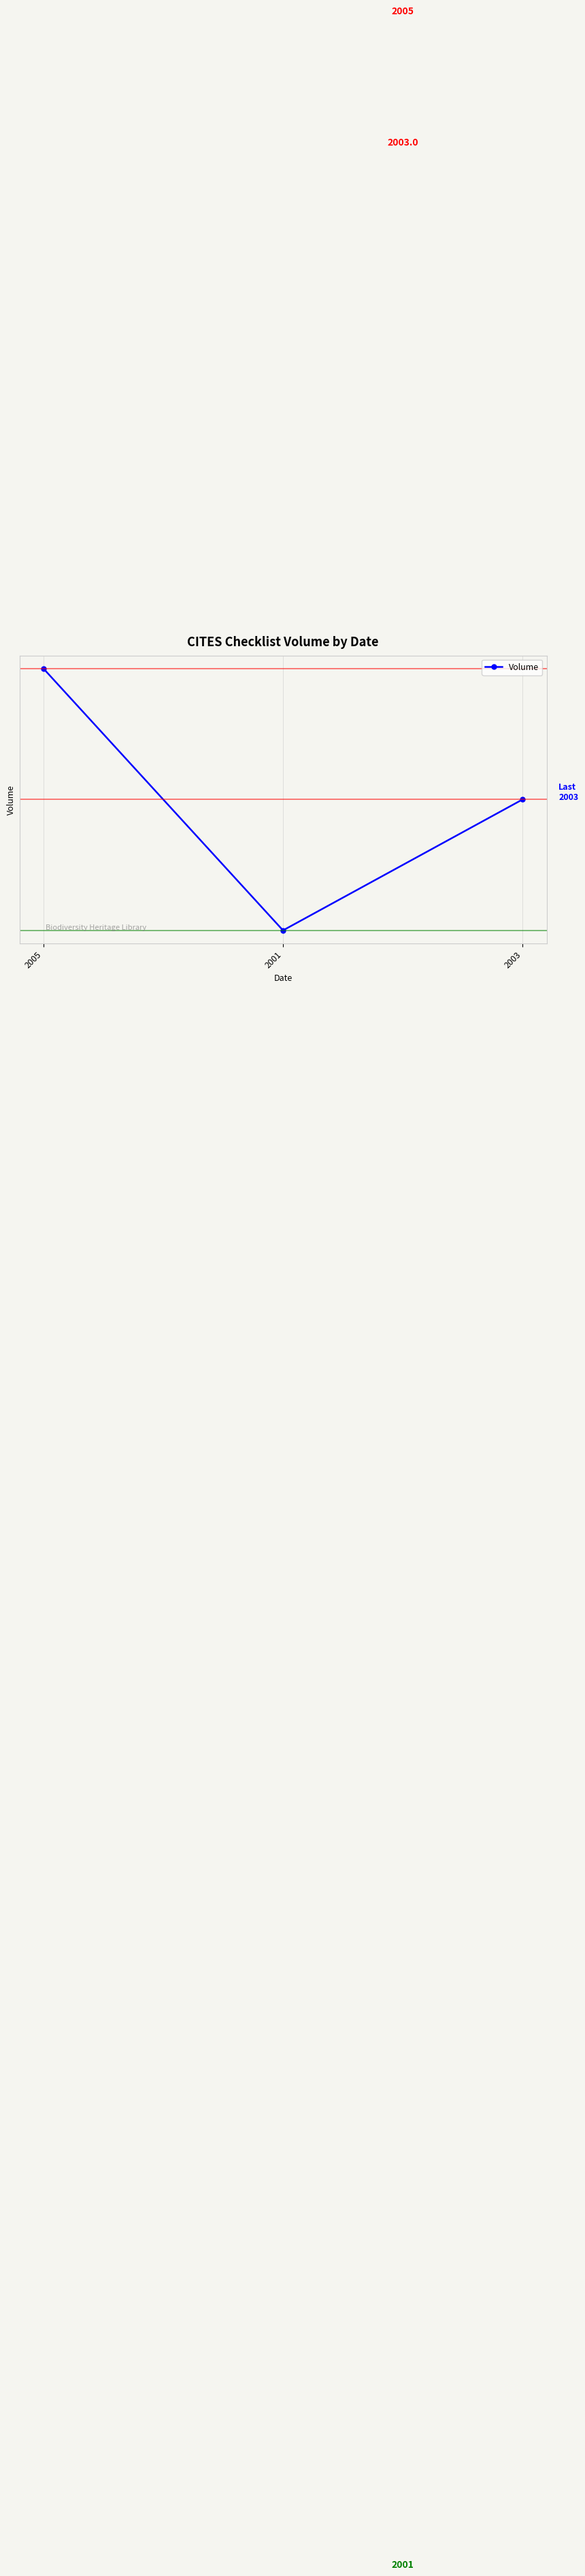

What is the maximum value shown in the chart?

2005